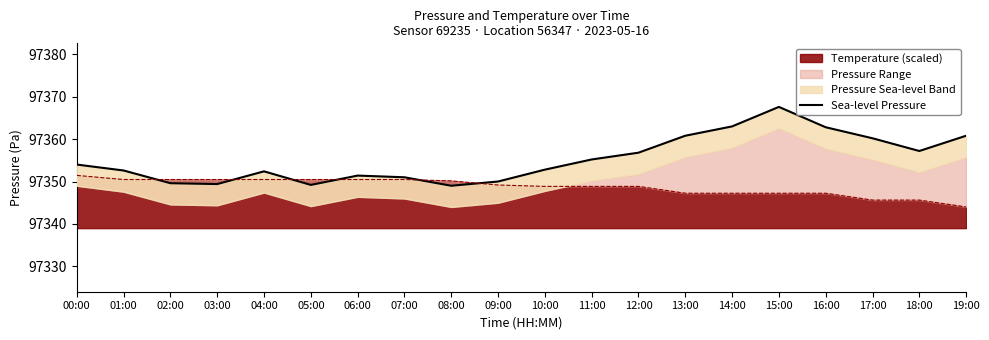

Rank the categories by value from lowest to highest.

08:00, 05:00, 03:00, 02:00, 09:00, 07:00, 06:00, 04:00, 01:00, 10:00, 00:00, 11:00, 12:00, 18:00, 17:00, 13:00, 19:00, 16:00, 14:00, 15:00